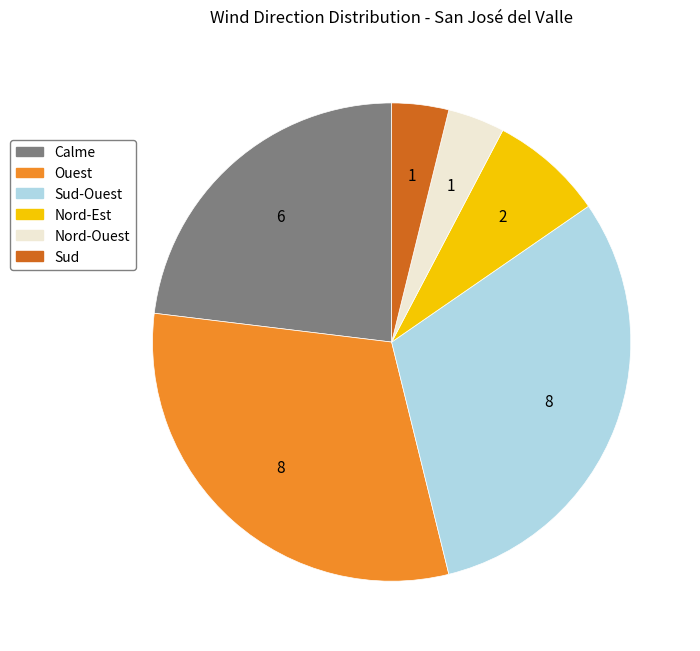

Is it true that Nord-Est is 8% of the pie?

True